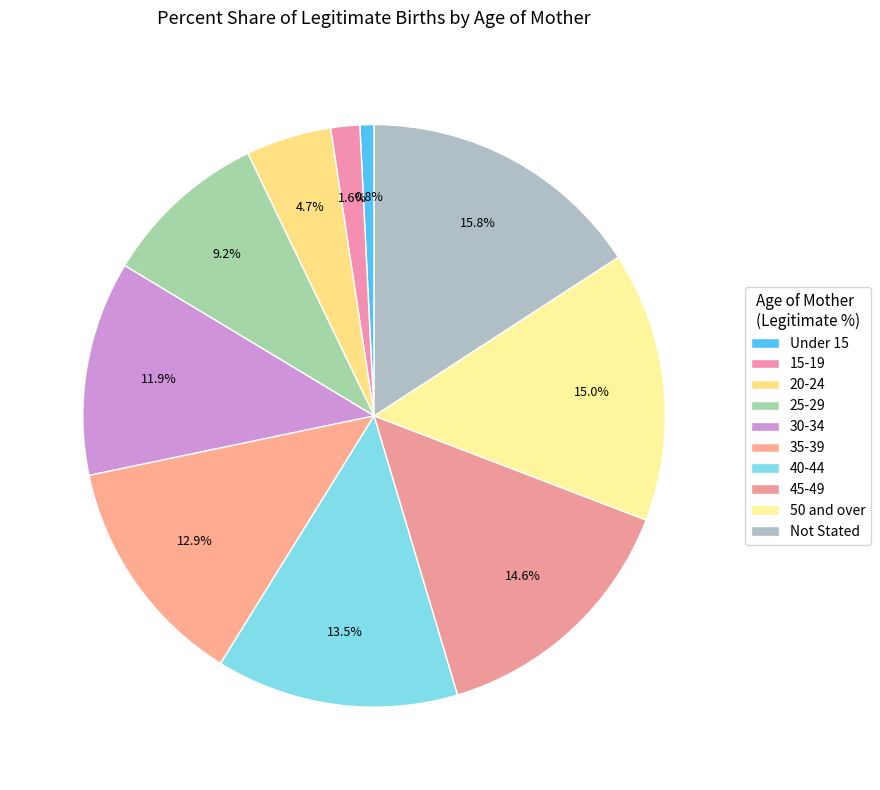

What portion of the pie excludes 30-34?

88.1%